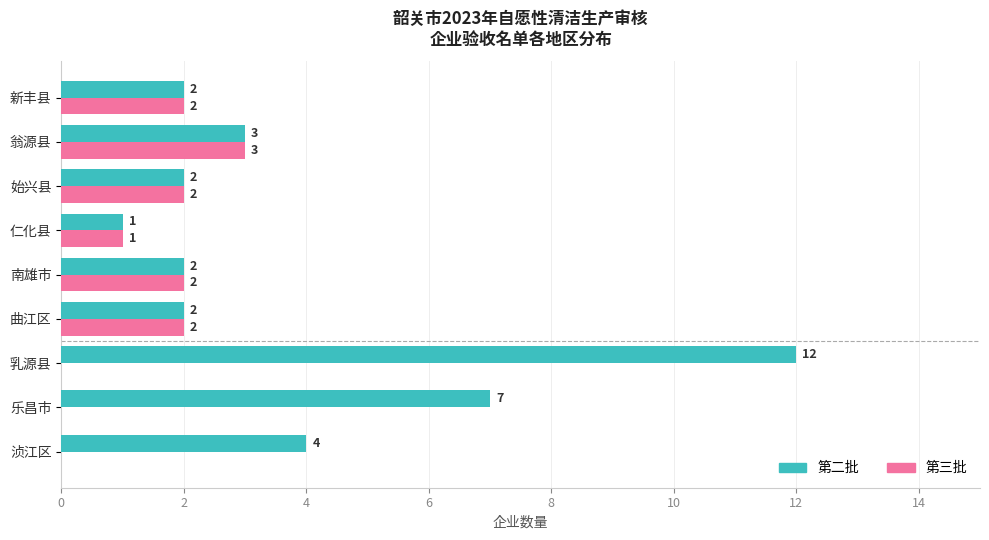

What is the maximum value shown in the chart?

12